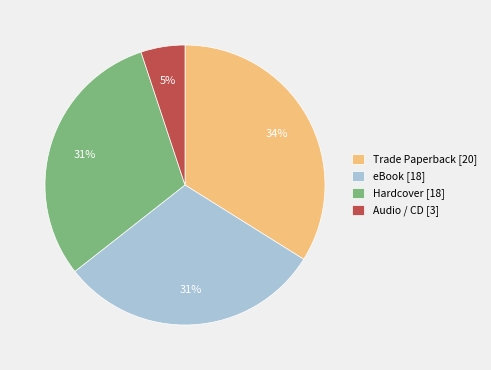

Is there any slice that represents more than half of the pie?

No